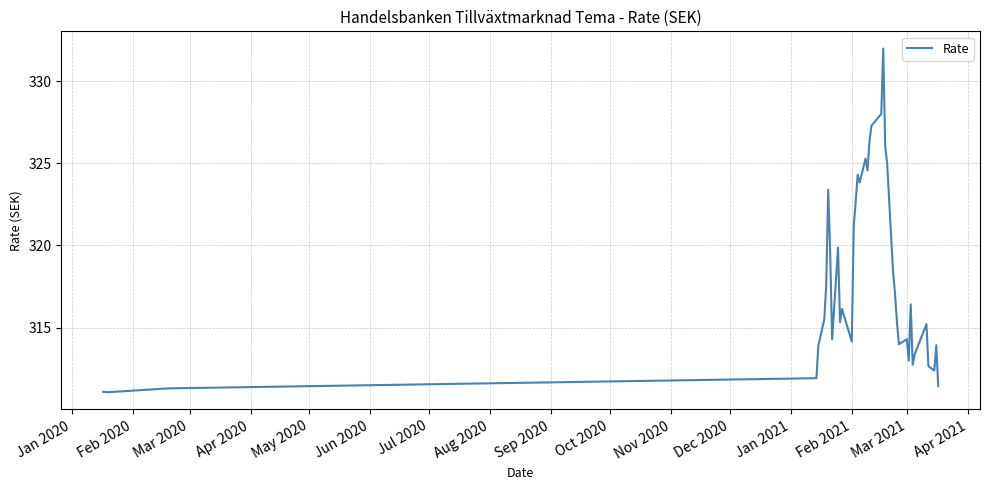

What is the difference between the maximum and second lowest values?

20.9